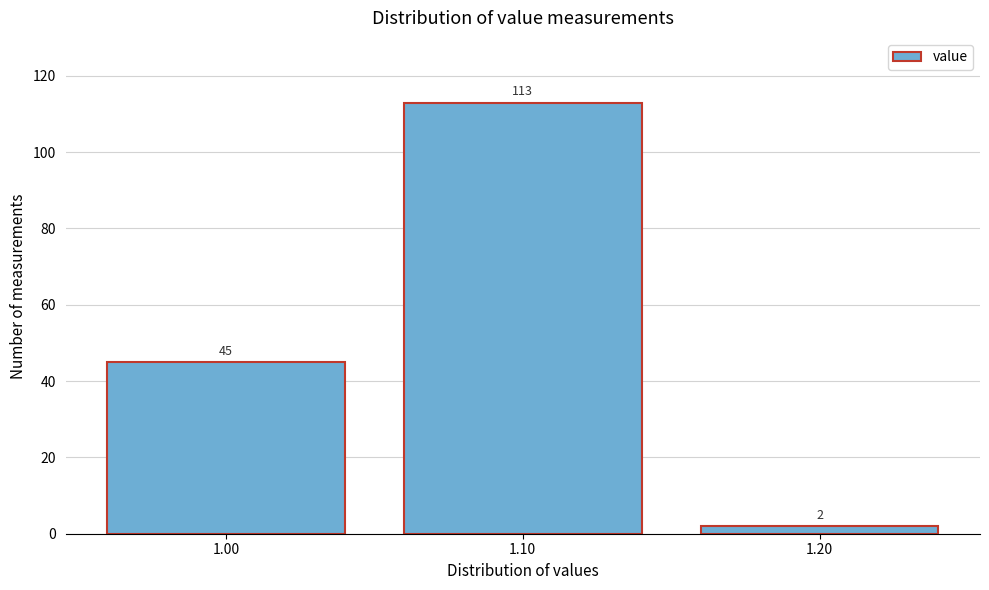

Reading left to right, list every bar in this chart as the range it spans on the x-axis followed by its height.

0.95 to 1.05: 45
1.05 to 1.15: 113
1.15 to 1.25: 2